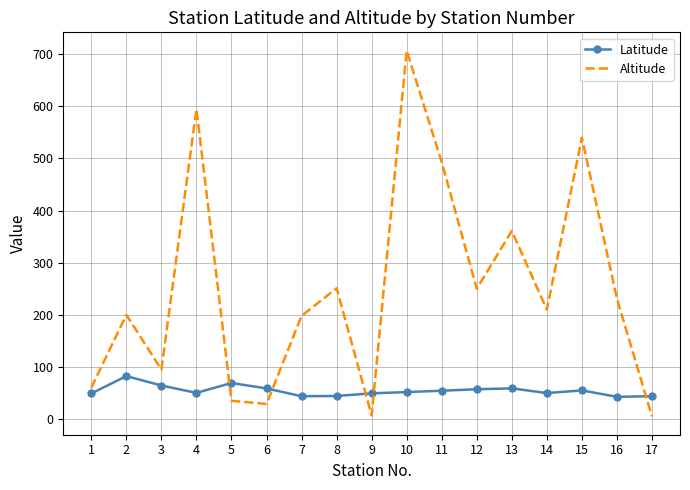

At which category is the sum across all series the highest?

10